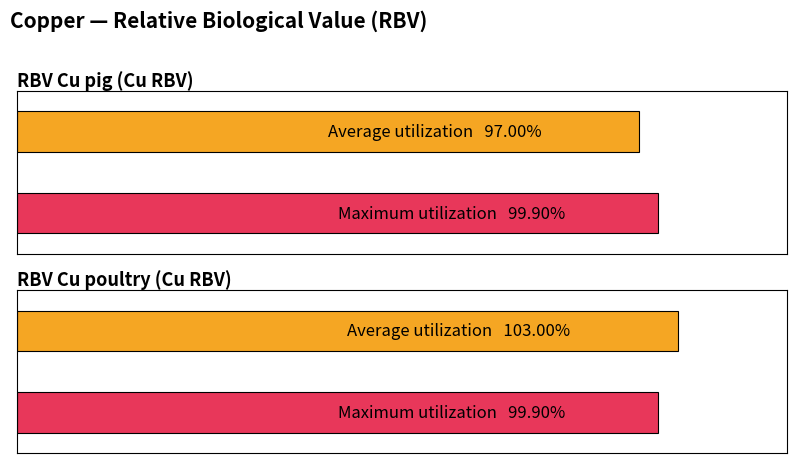

What is the label of the 1st bar from the left?

RBV Cu pig